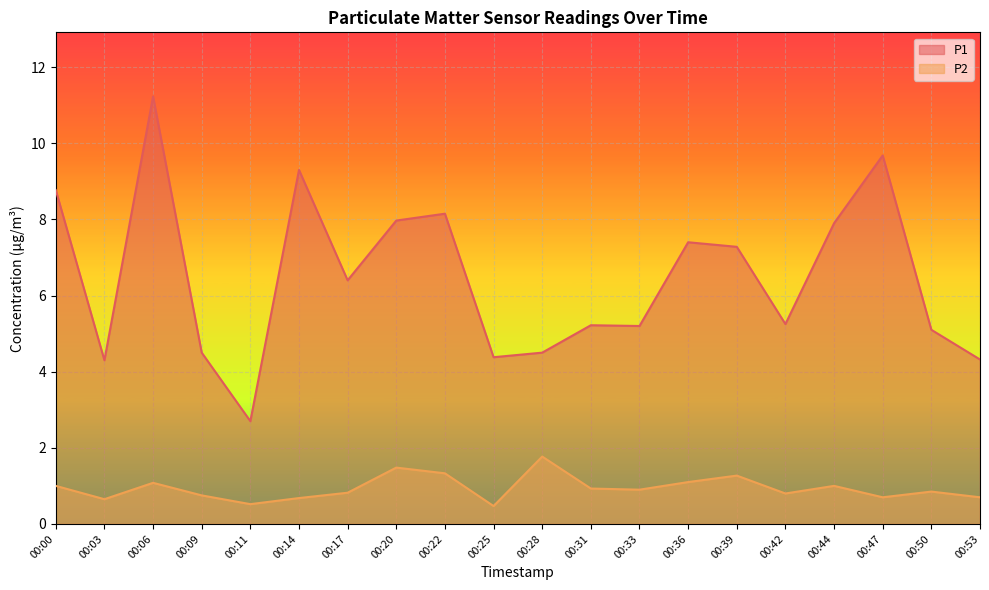

Which series has the largest total across all categories?

P1